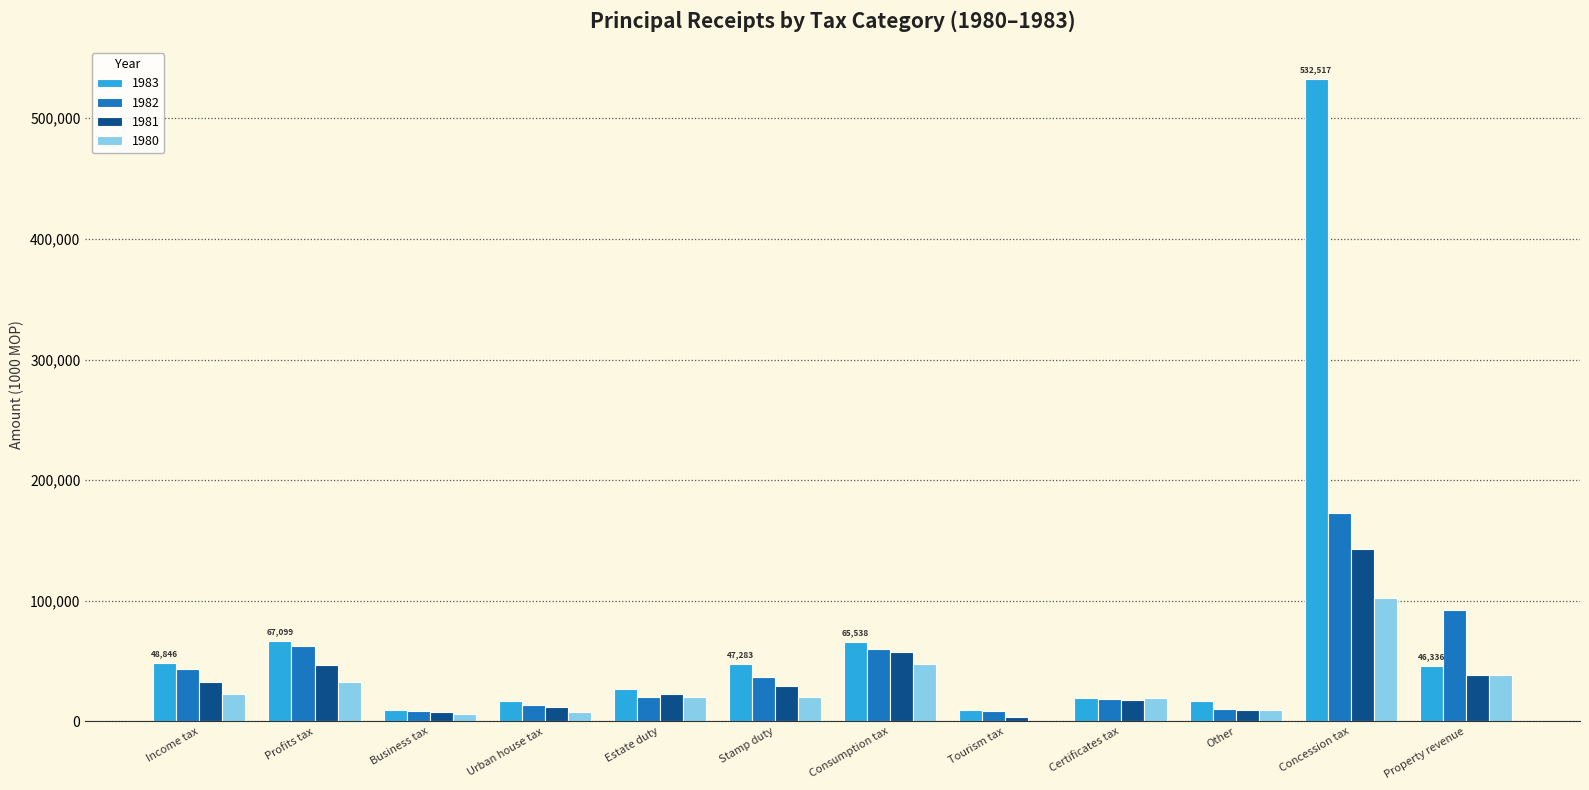

The 1980 series shows 20242 at Property revenue. True or false?

False